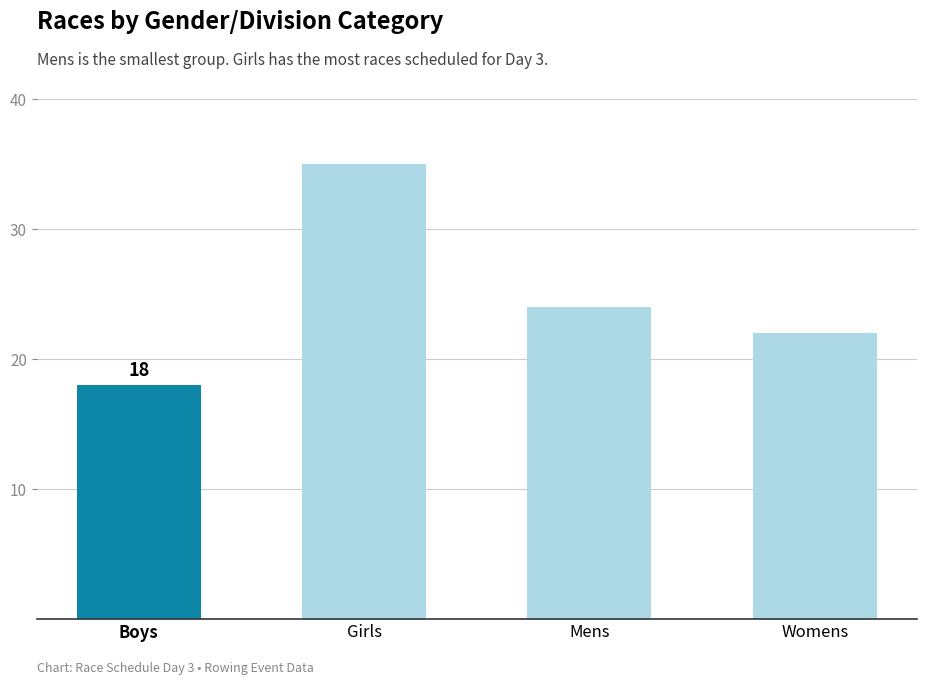

How many categories are shown in the chart?

4